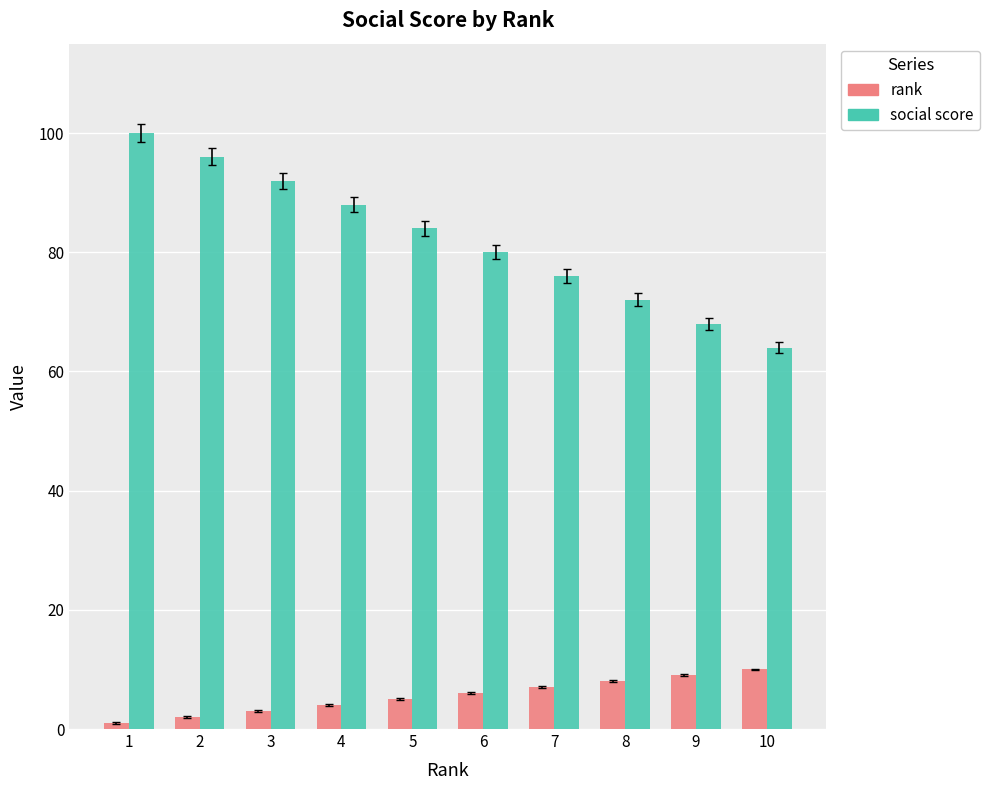

What is the value of the social score bar at the 7th from the left?

76